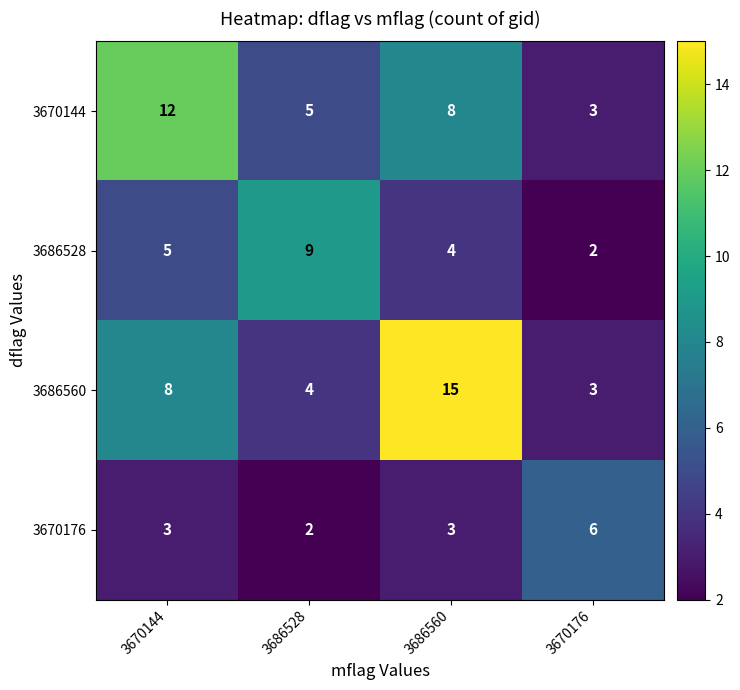

How many distinct data groups are displayed?

4